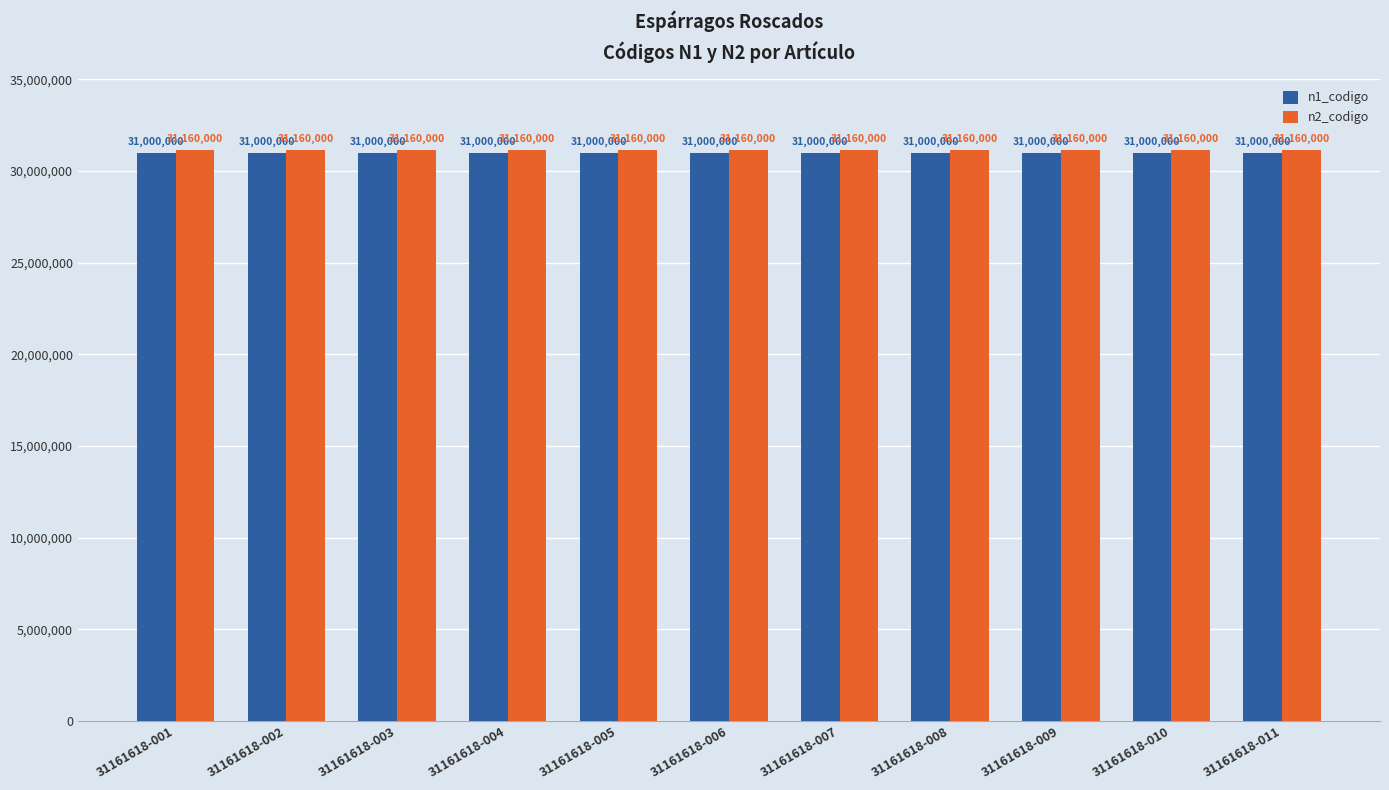

What is the maximum value for n1_codigo?

31000000